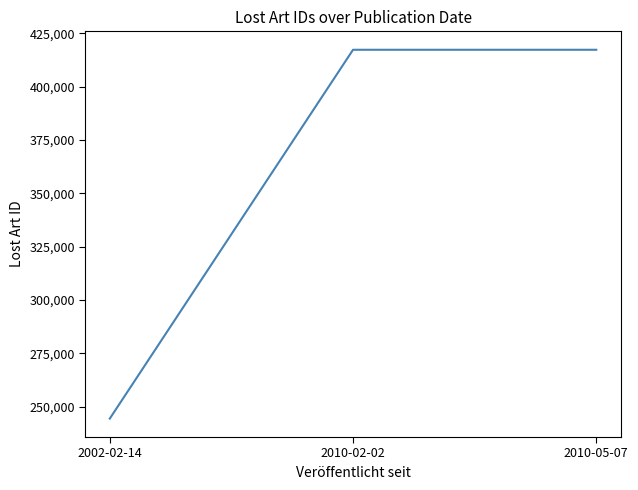

At which category does the chart reach its minimum across all series?

2002-02-14